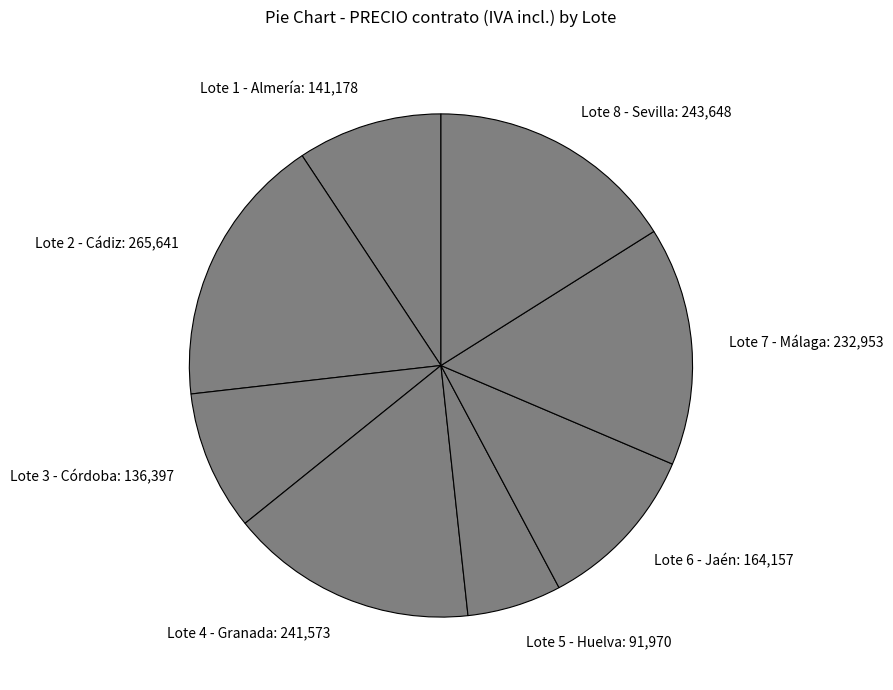

The Lote 8 - Sevilla: 243,648 slice represents 24% of the pie. True or false?

False